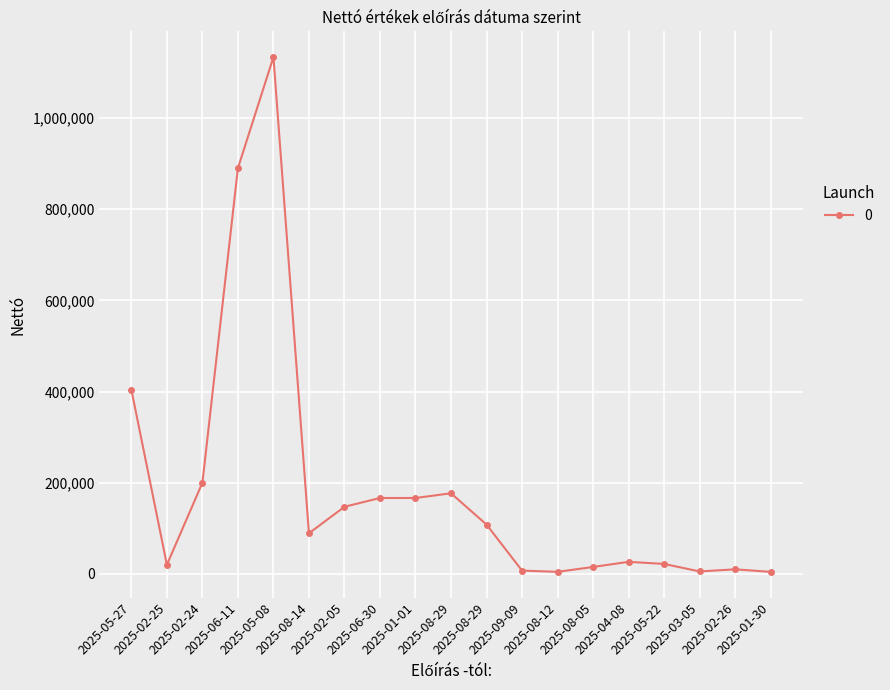

Between 2025-06-30 and 2025-08-05, which is larger?

2025-06-30